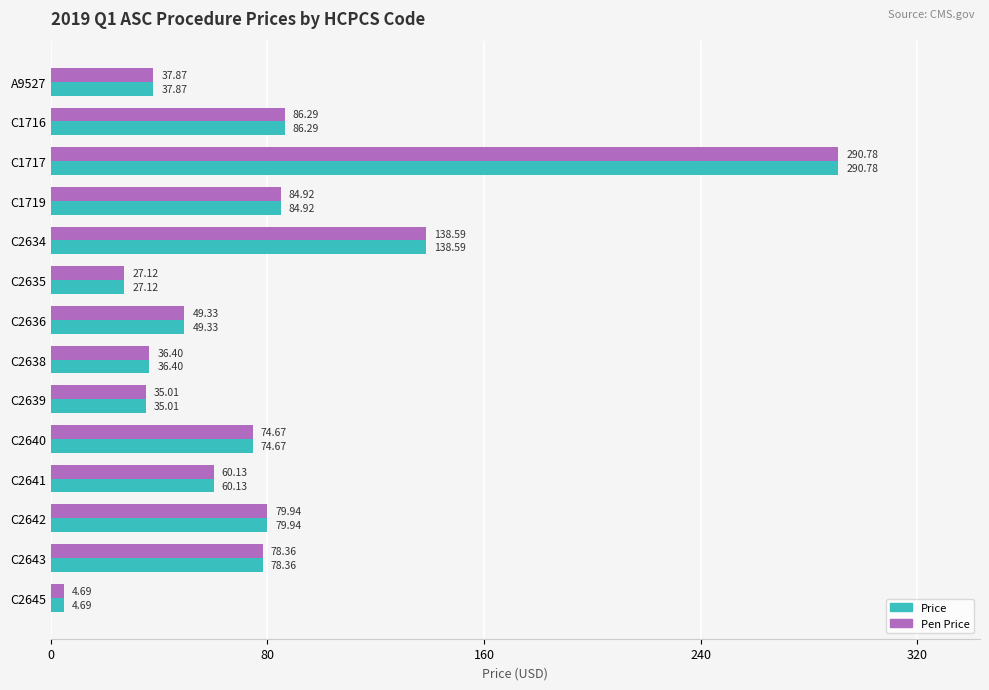

What is the difference between the Price values at C2636 and C2635?

22.2